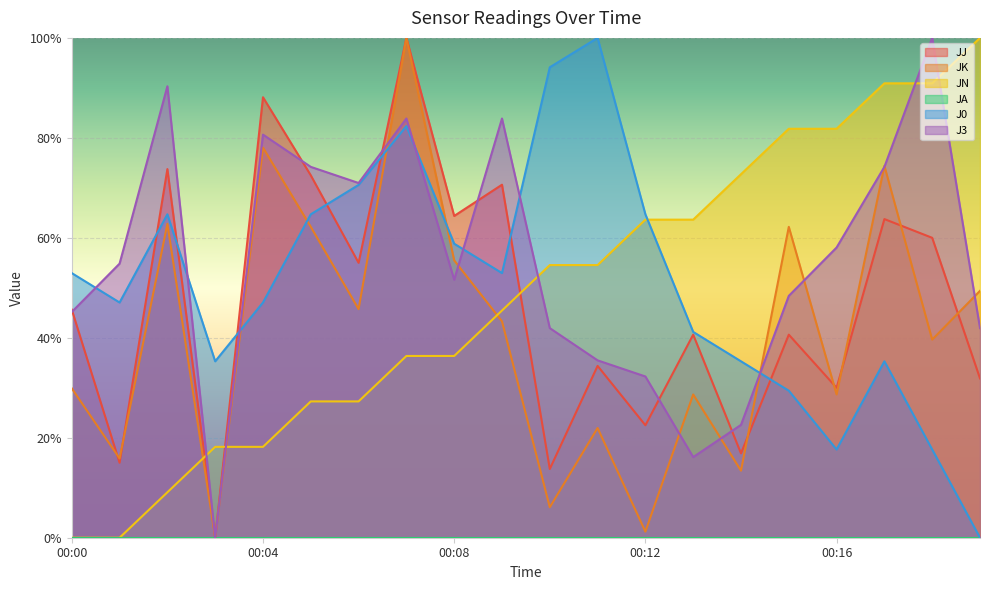

Which series has the largest total across all categories?

J3